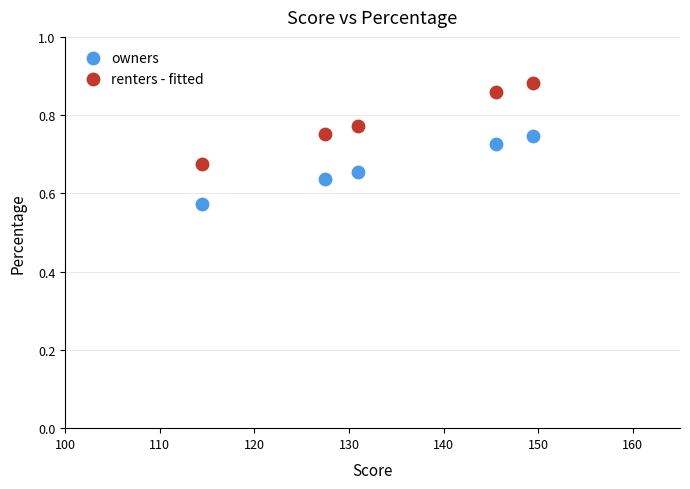

Across all data points, what is the average X value?

133.6